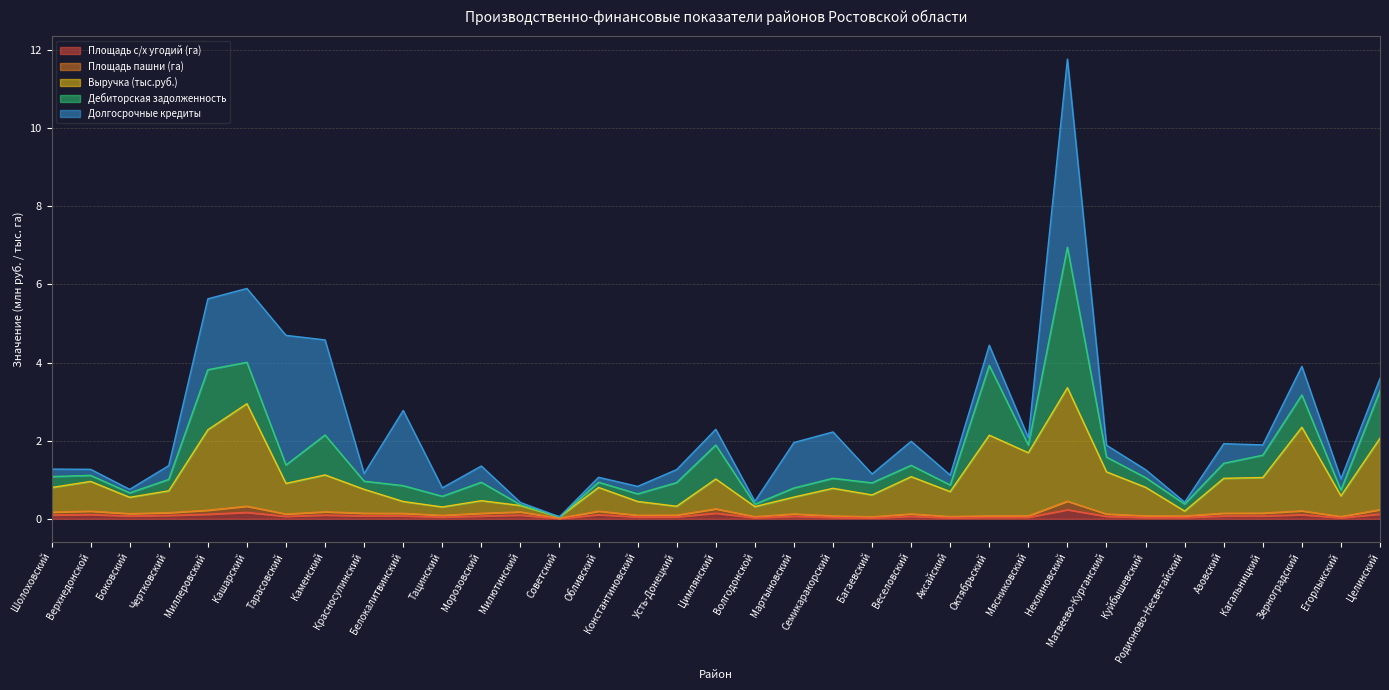

The value of Площадь пашни (га) at Верхнедонской is 0.2. True or false?

True